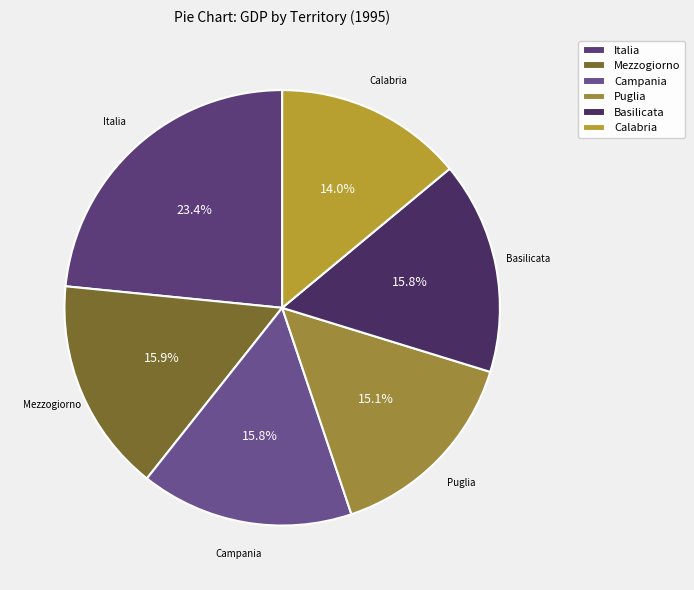

Count the number of slices in the pie.

6